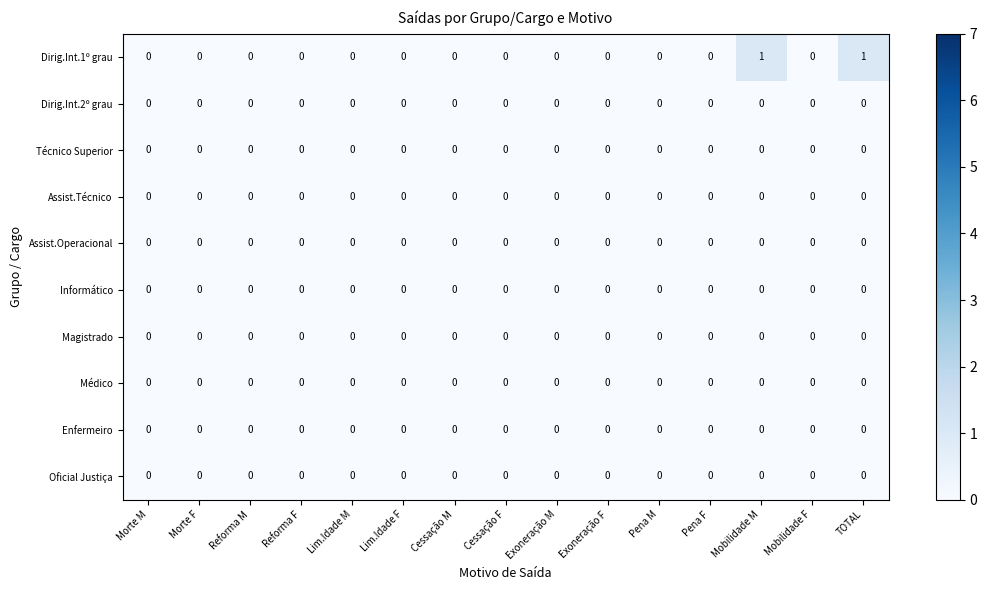

Which series has the largest total across all categories?

Dirig.Int.1º grau